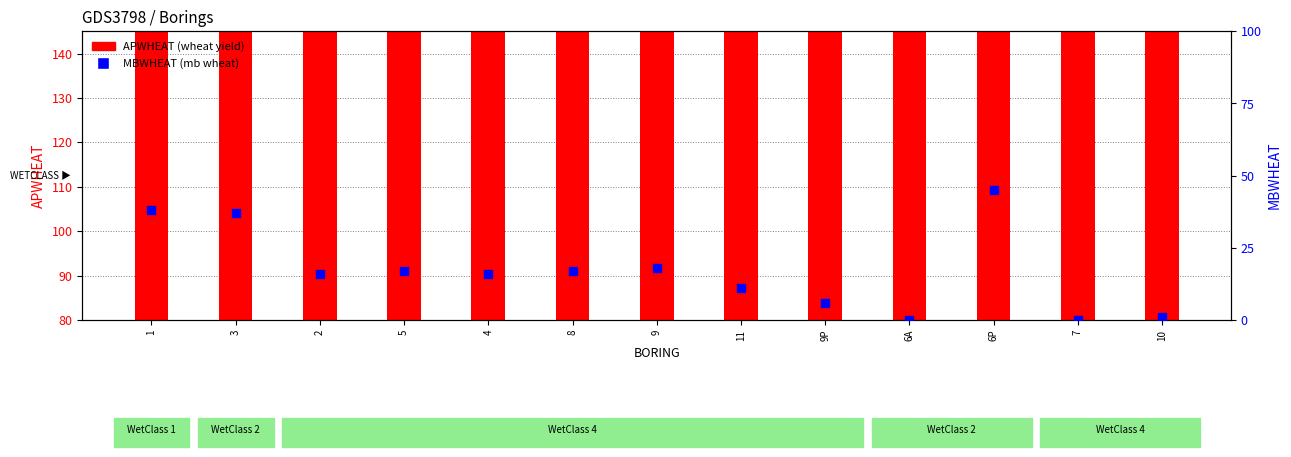

Approximately how many times larger is the value at 5 compared to 11?

1.5